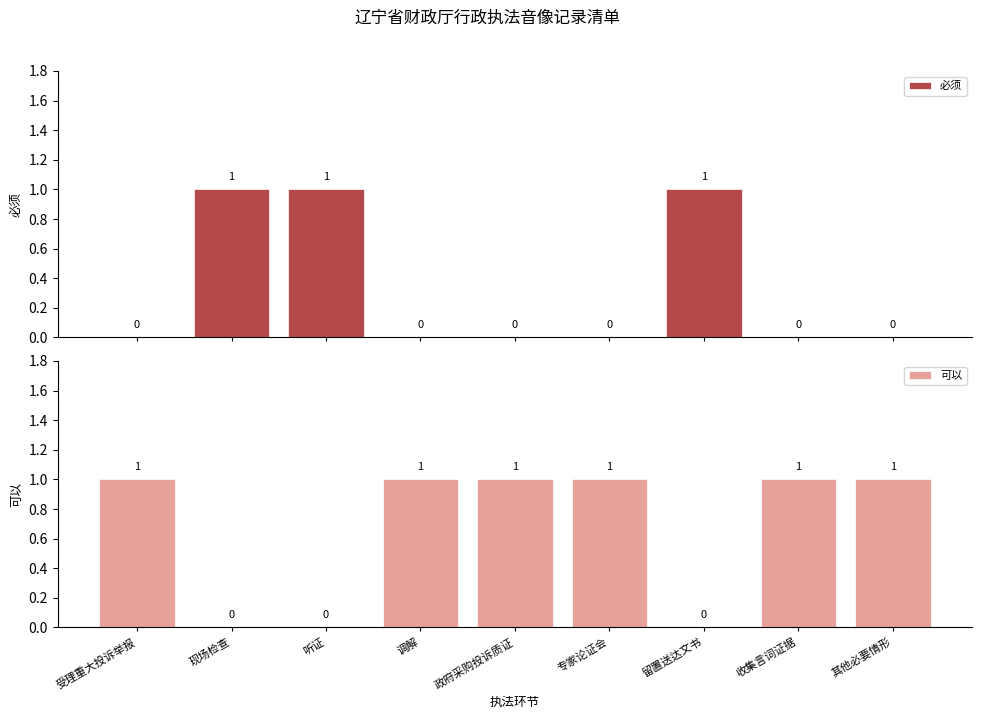

At which label does 可以 reach its peak?

受理重大投诉举报